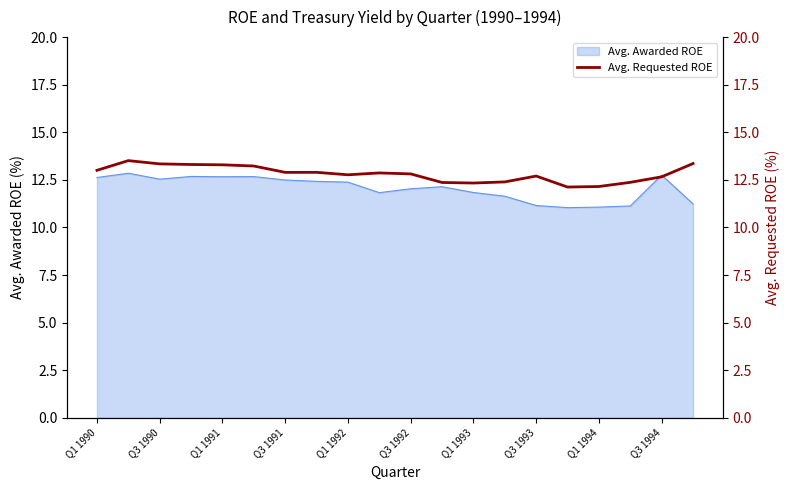

Does the chart have visible grid lines?

No